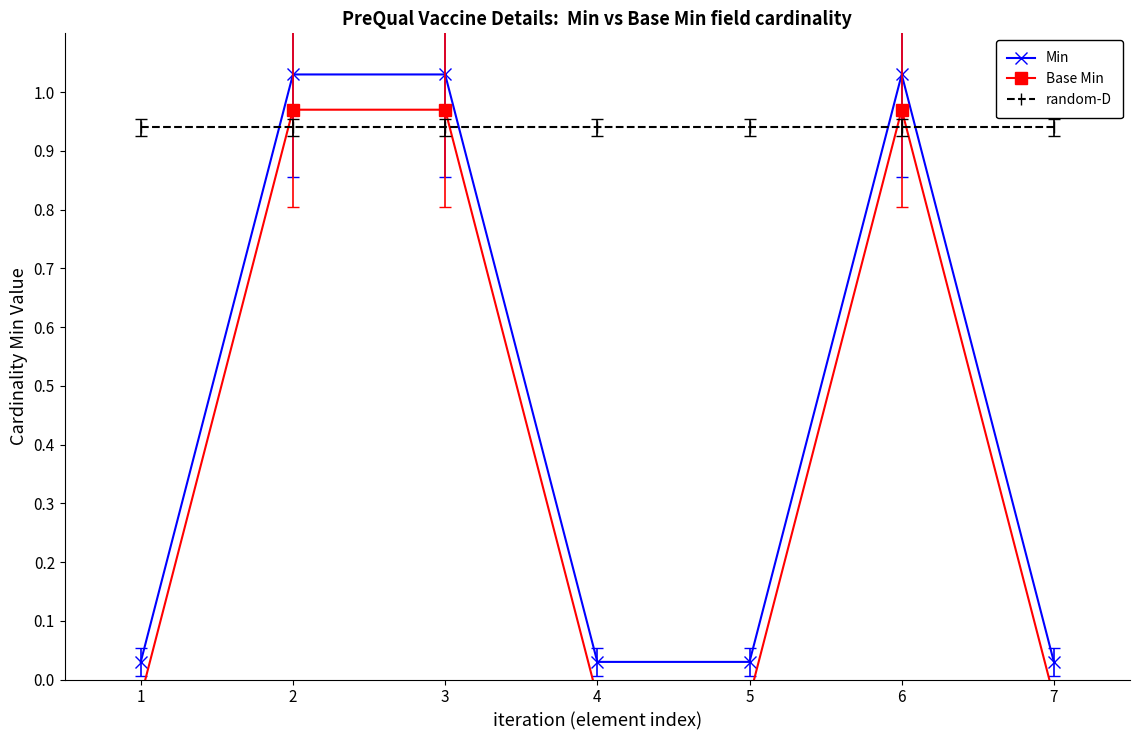

Reading left to right, list all the values displayed in this chart.

Min: 1=0.0	2=1.0	3=1.0	4=0.0	5=0.0	6=1.0	7=0.0
Base Min: 1=-0.0	2=1.0	3=1.0	4=-0.0	5=-0.0	6=1.0	7=-0.0
random-D: 1=0.9	2=0.9	3=0.9	4=0.9	5=0.9	6=0.9	7=0.9